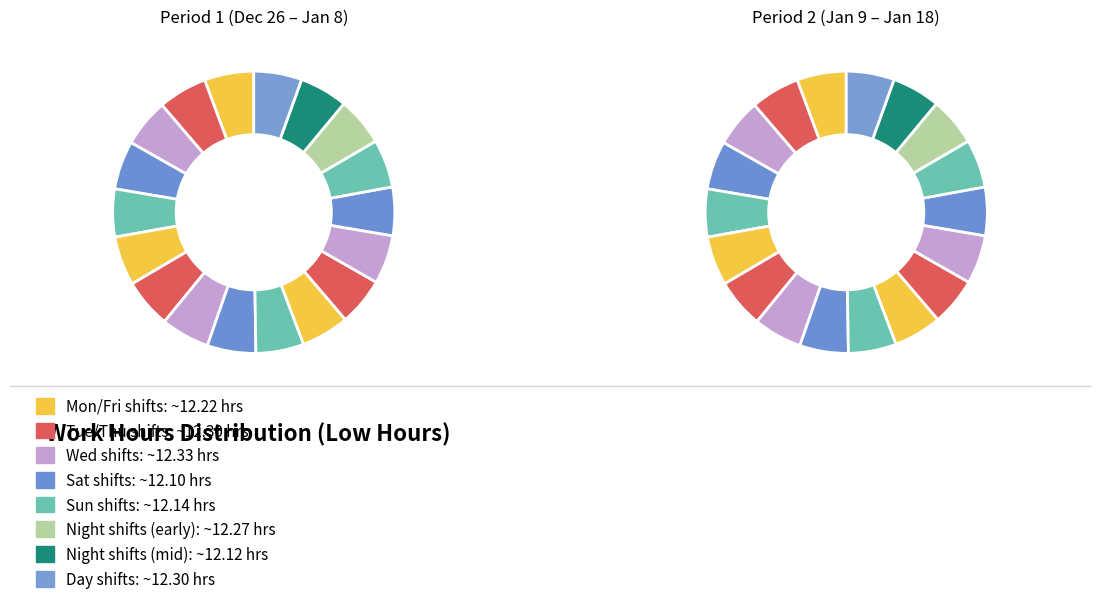

To the nearest percent, what percentage of the pie is 14-Sat?

6%